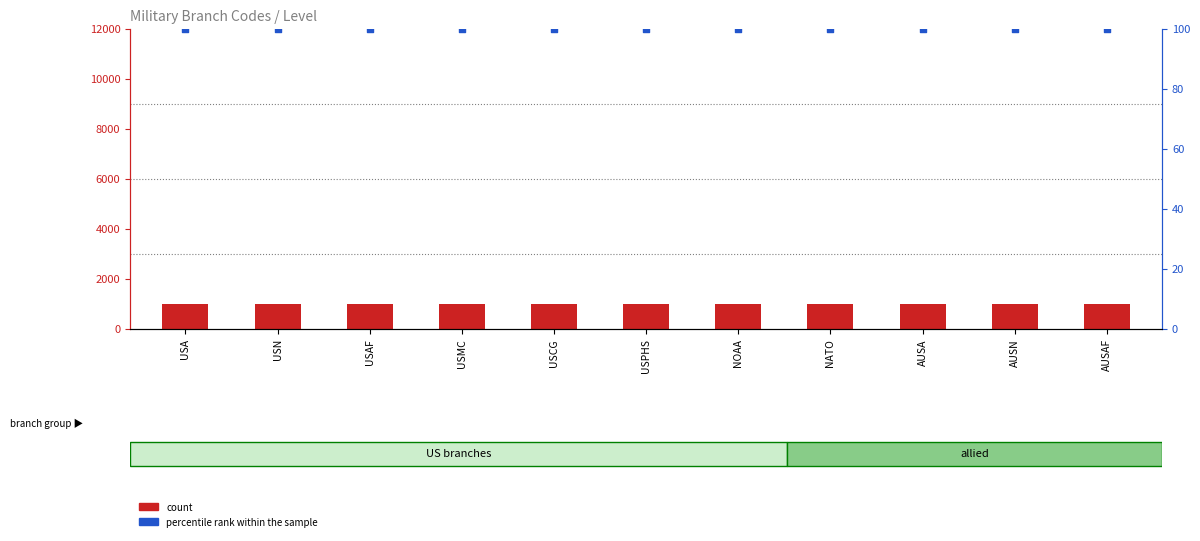

What is the total value across all series at USCG?

1100